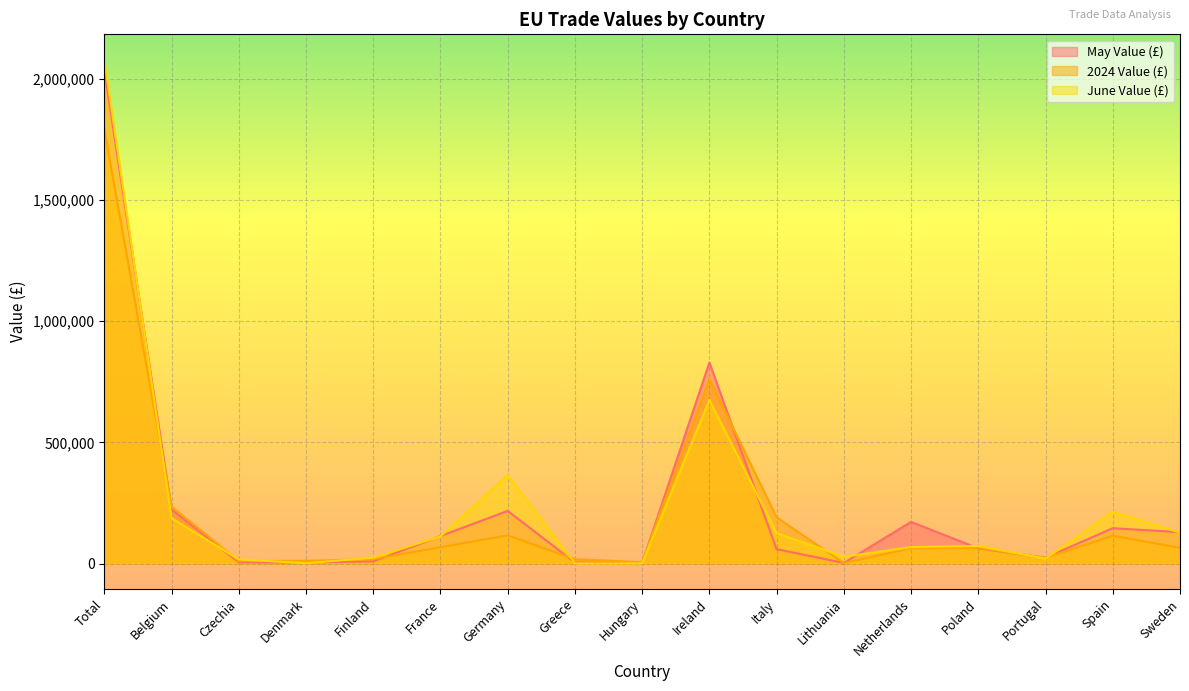

At which category does June Value (£) reach its first local valley?

Denmark